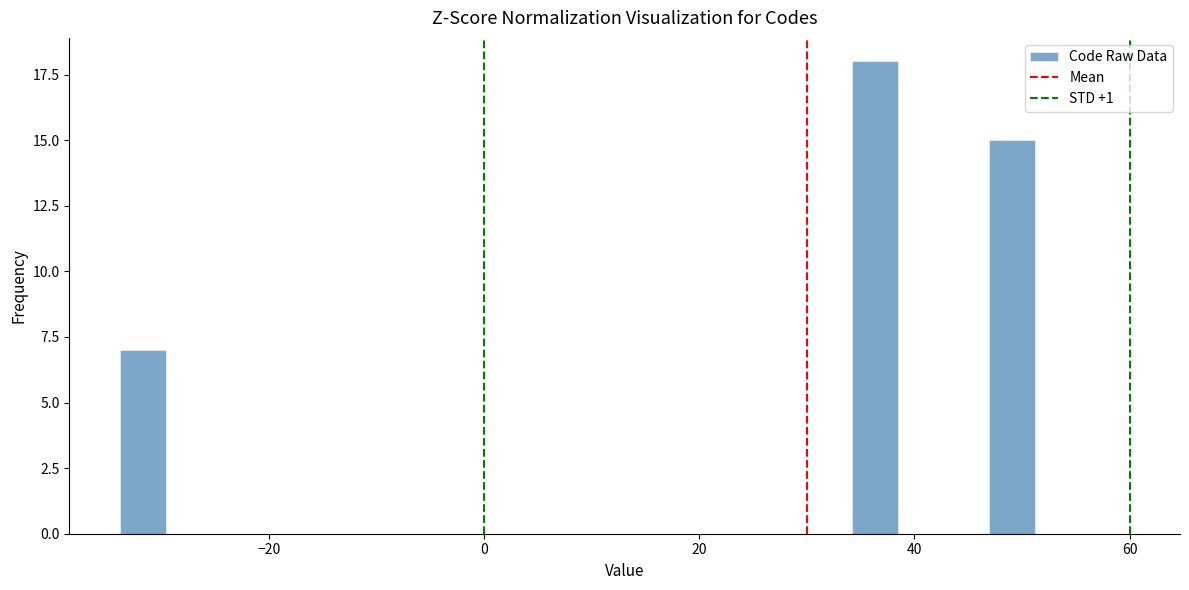

Around what value on the x-axis is the tallest bar? Give the approximate position of its centre, as read against the axis.

36